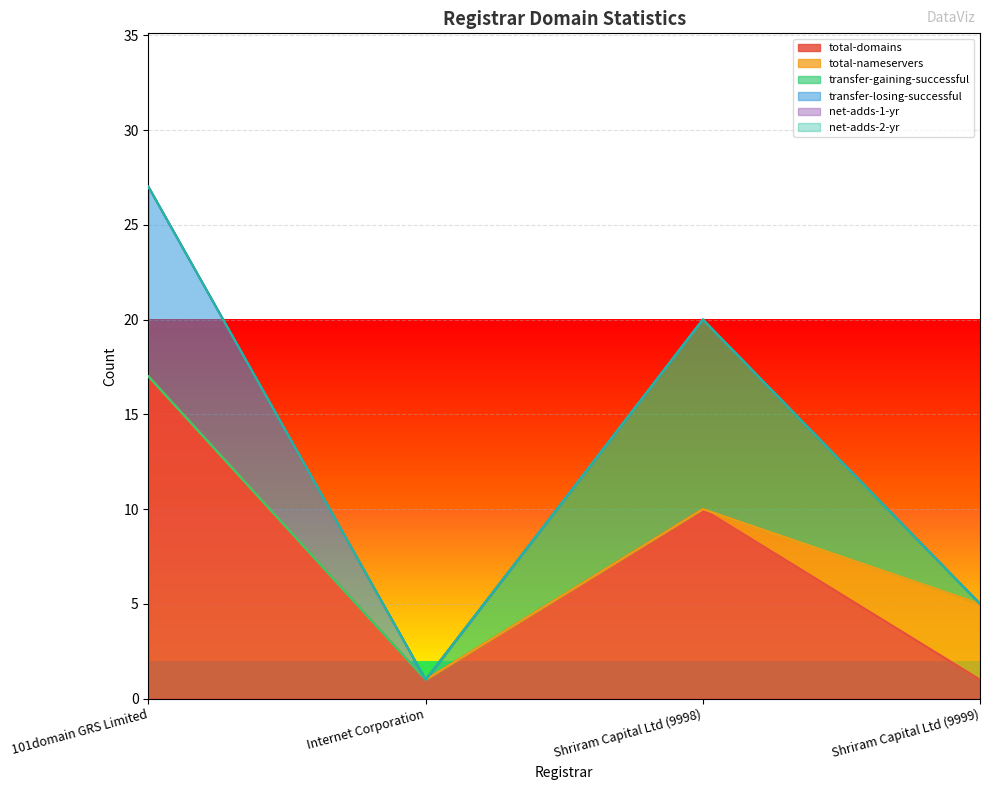

At which category is the sum across all series the highest?

101domain GRS Limited